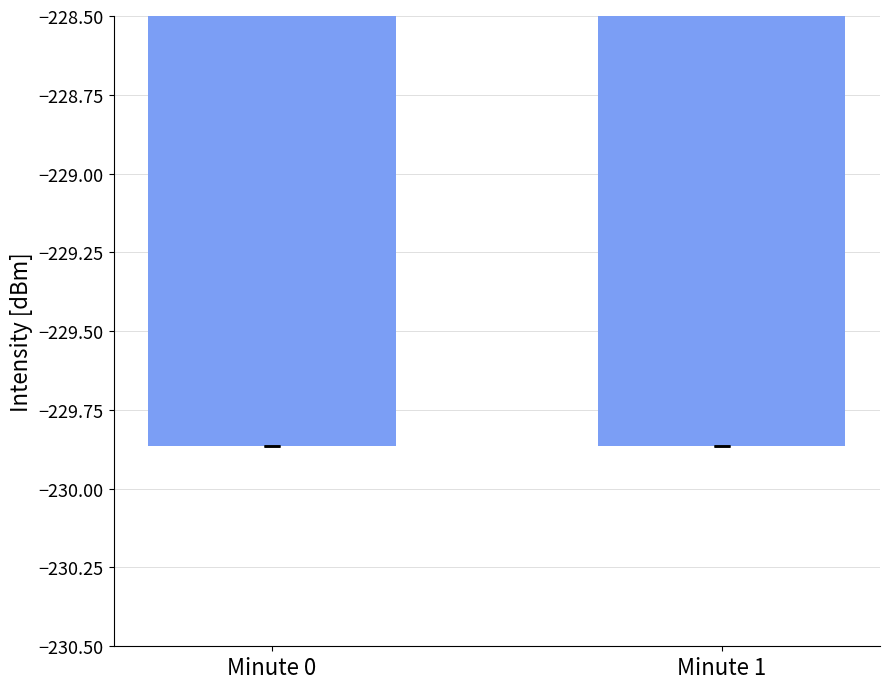

How many categories are shown in the chart?

2